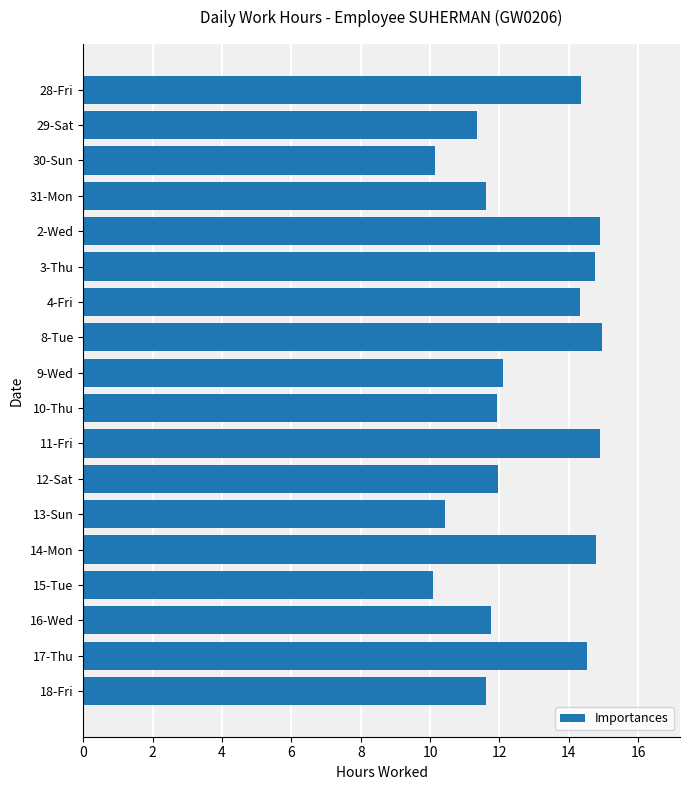

The value at 11-Fri is 14.9. True or false?

True